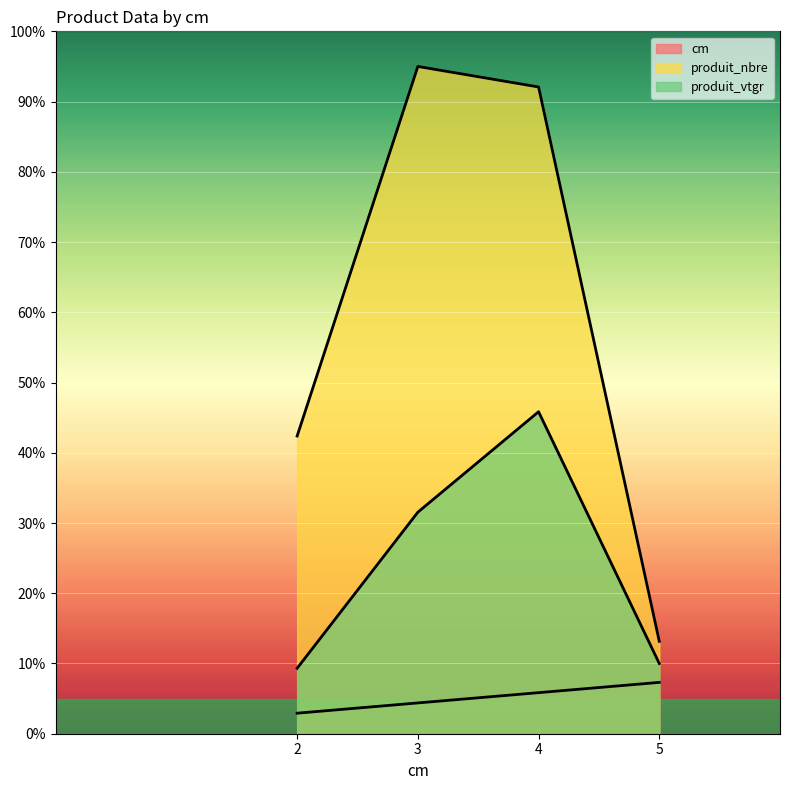

How many data points in produit_vtgr are less than 31?

2